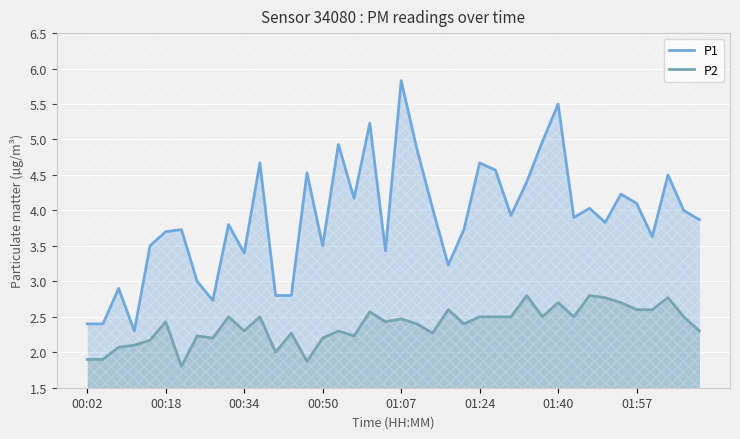

Is it true that P1 equals 3.4 at 00:34?

True